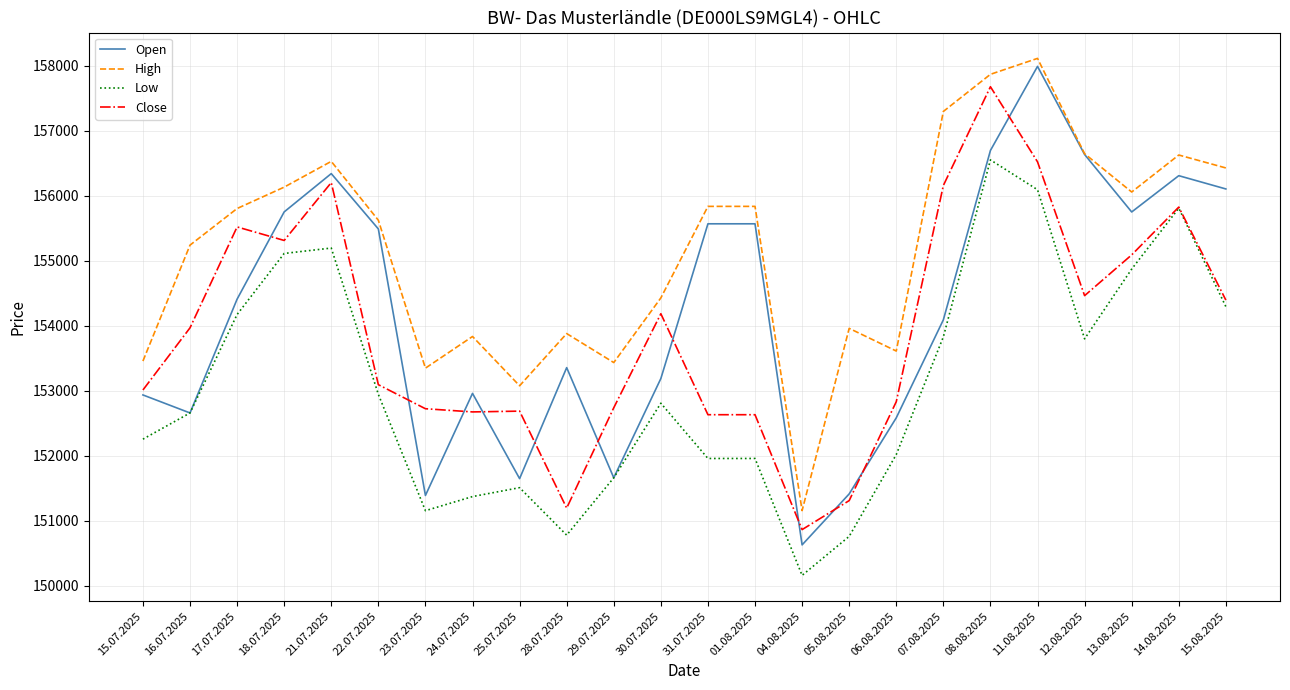

What is the minimum value shown in the chart?

150160